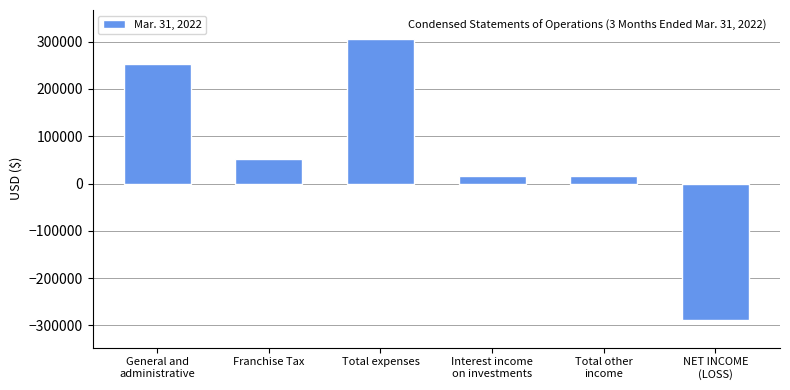

What is the approximate value at General and
administrative?

253616